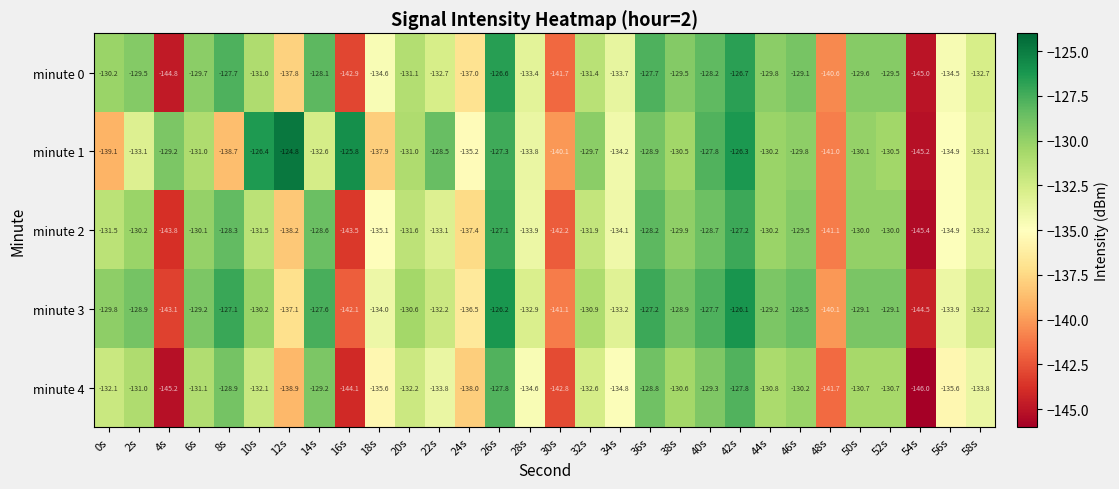

How many categories are shown in the chart?

30